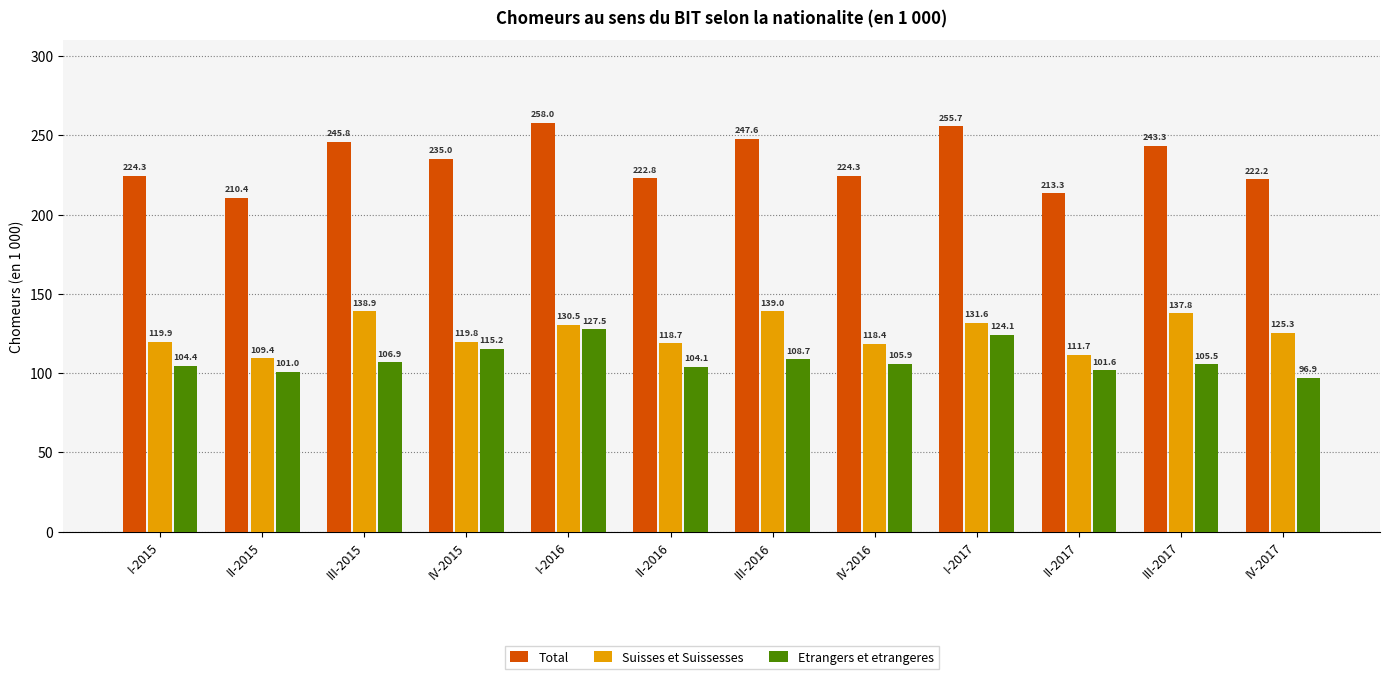

At which label is Suisses et Suissesses closest to 124?

IV-2017